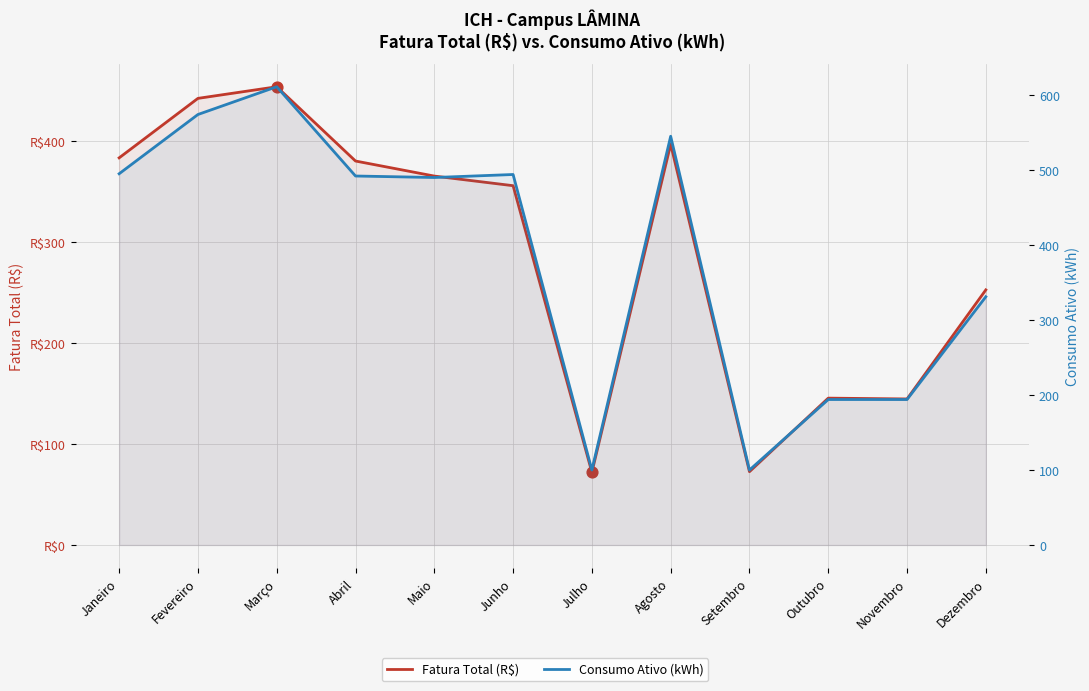

What are all the series names shown in the legend?

Fatura Total (R$), Consumo Ativo (kWh)